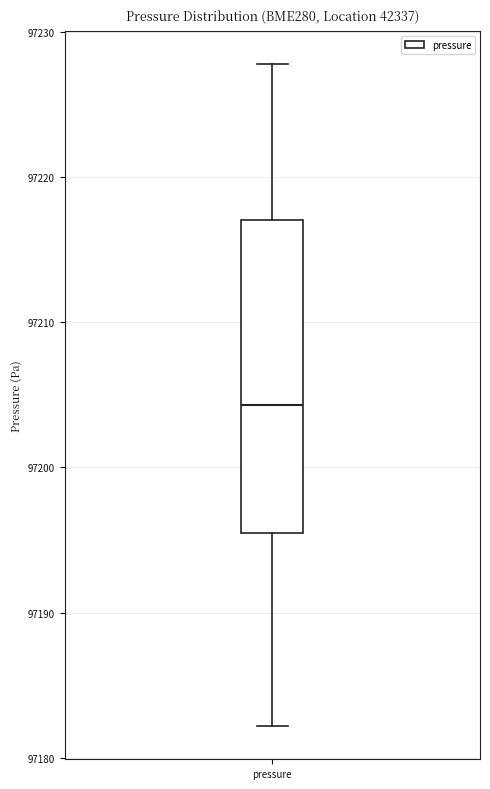

Read this box plot against the y-axis: the position of the median line, the range covered by the box, and the ends of both whiskers. The values are not printed on the chart, so give them approximately, as read against the axis.

median 97204, box 97195 to 97217, whiskers 97182 to 97228